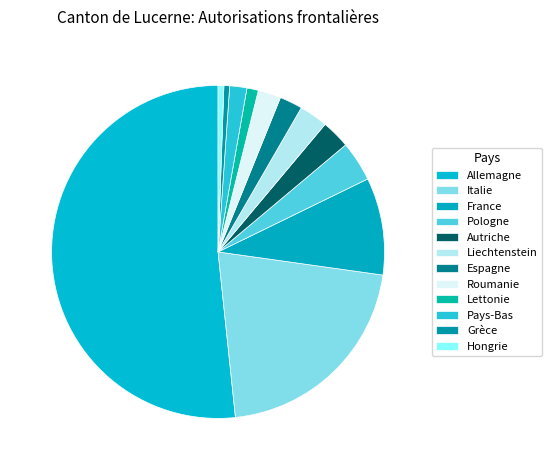

To the nearest percent, what percentage of the pie is France?

9%